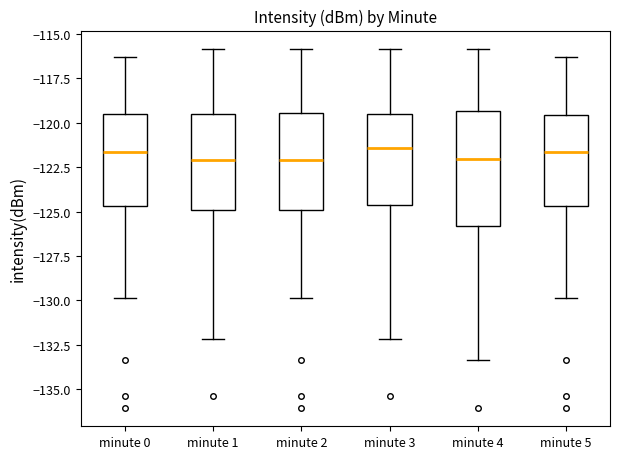

Which box is the tallest, from its lower edge to its upper edge?

minute 4